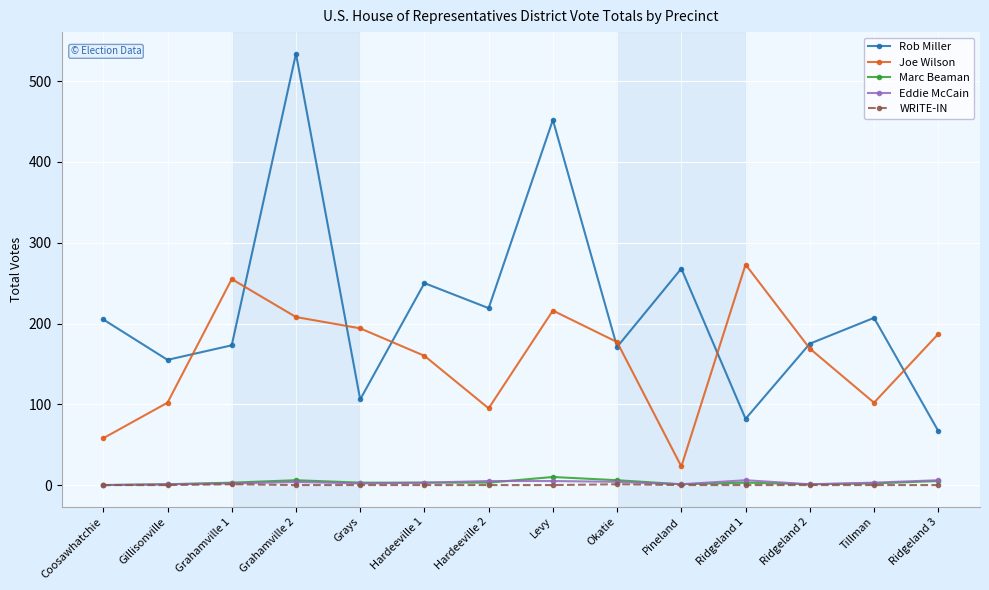

True or false: Marc Beaman has a value of 2 at Tillman.

True